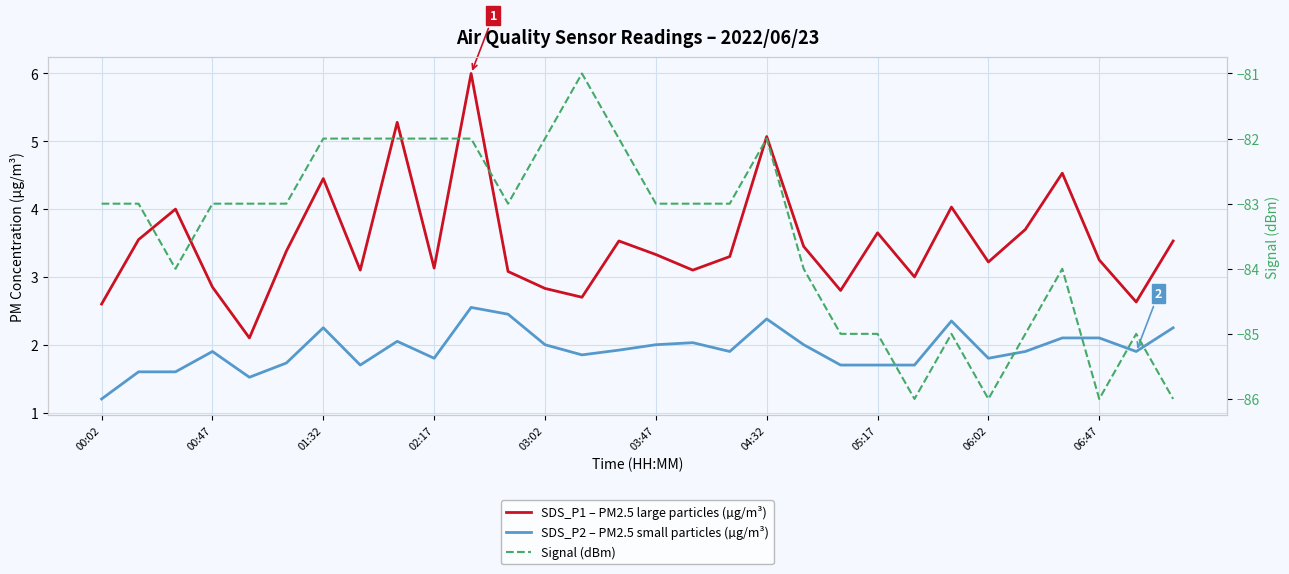

What is the total value across all series at 05:17?

-79.7